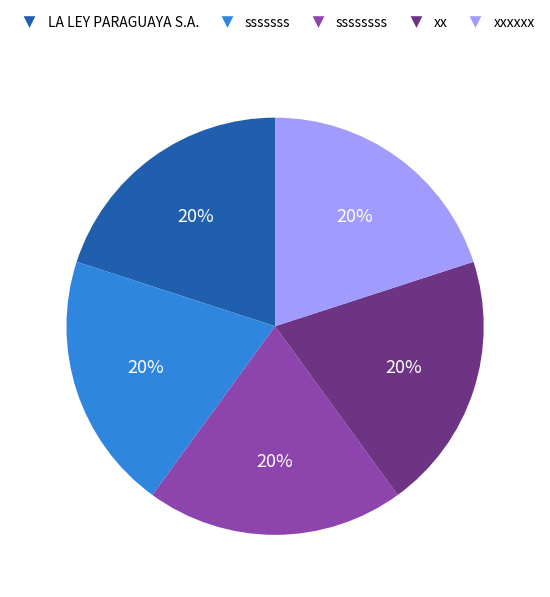

Count the number of slices in the pie.

5